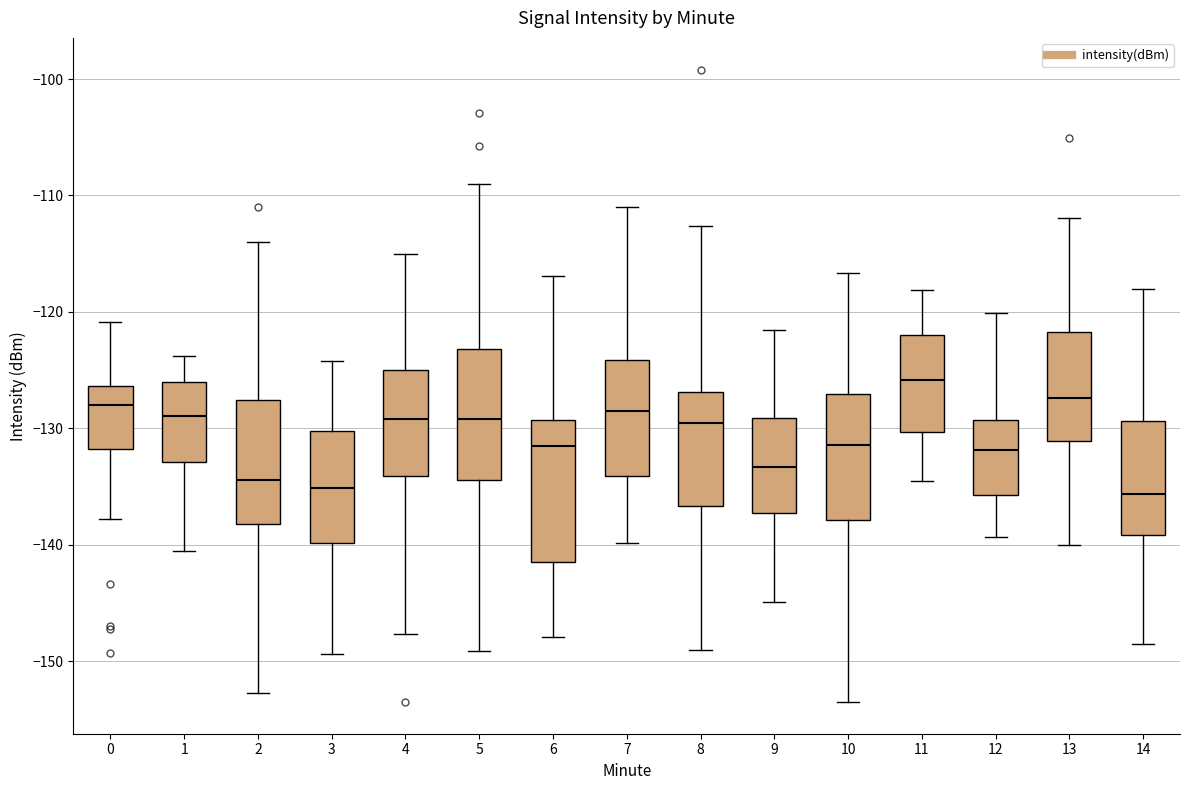

Where is the upper edge of the box at x = 5 on the y-axis? The values are not printed on the chart, so give them approximately, as read against the axis.

-123